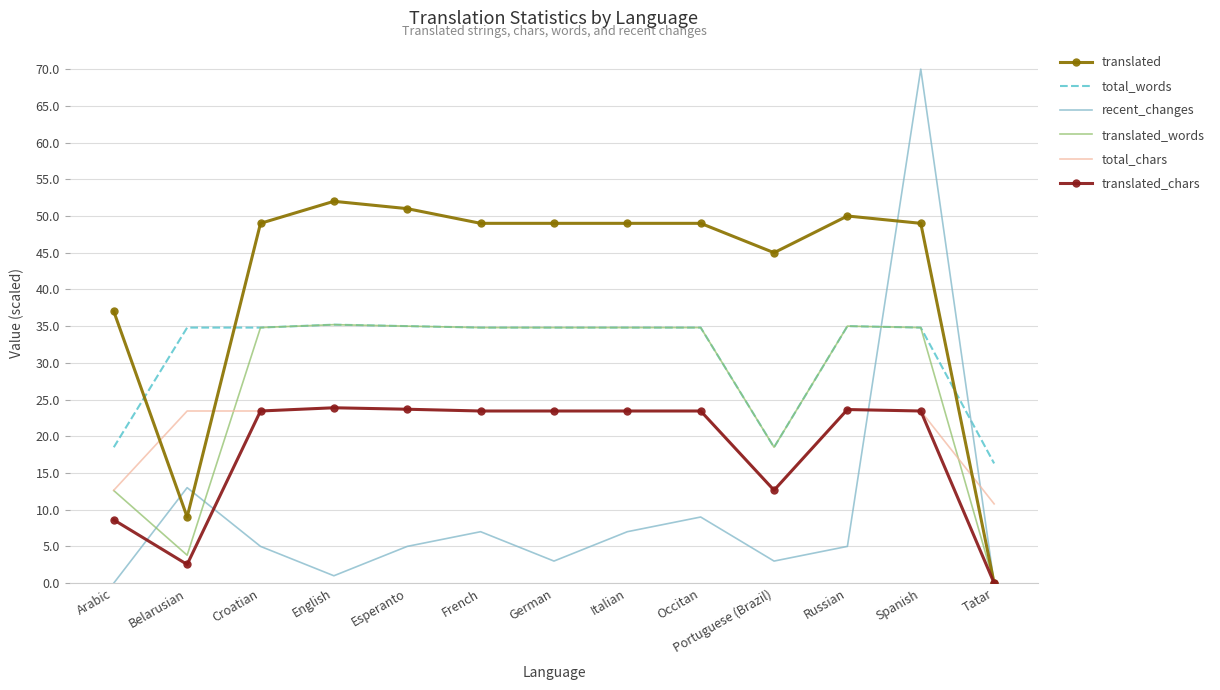

Which series changed the most between Belarusian and Russian?

translated